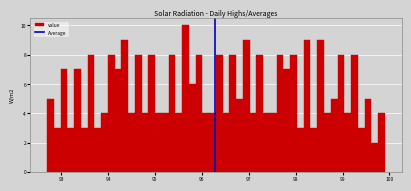

Read against the x-axis, roughly where is the centre of the tallest bar?

95.7